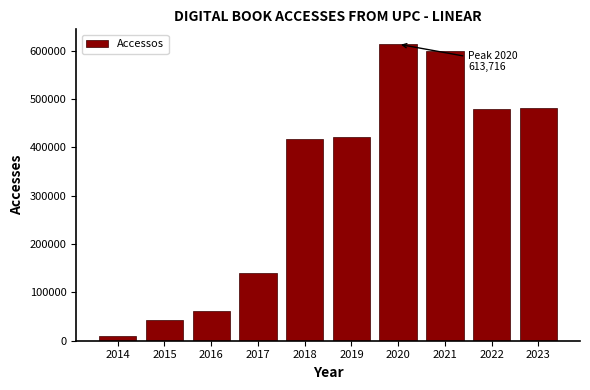

What is the value of the 10th bar from the left?

481220